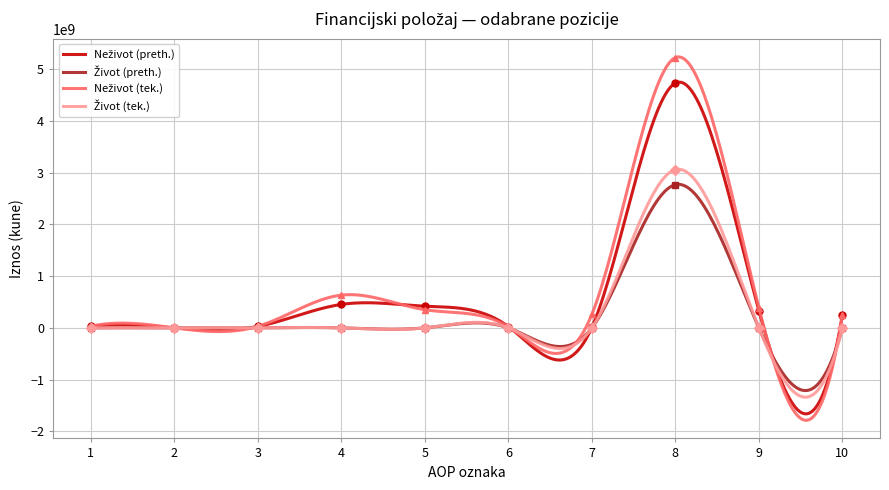

In Život (tek.), how many points are higher than both neighbors (excluding endpoints)?

3